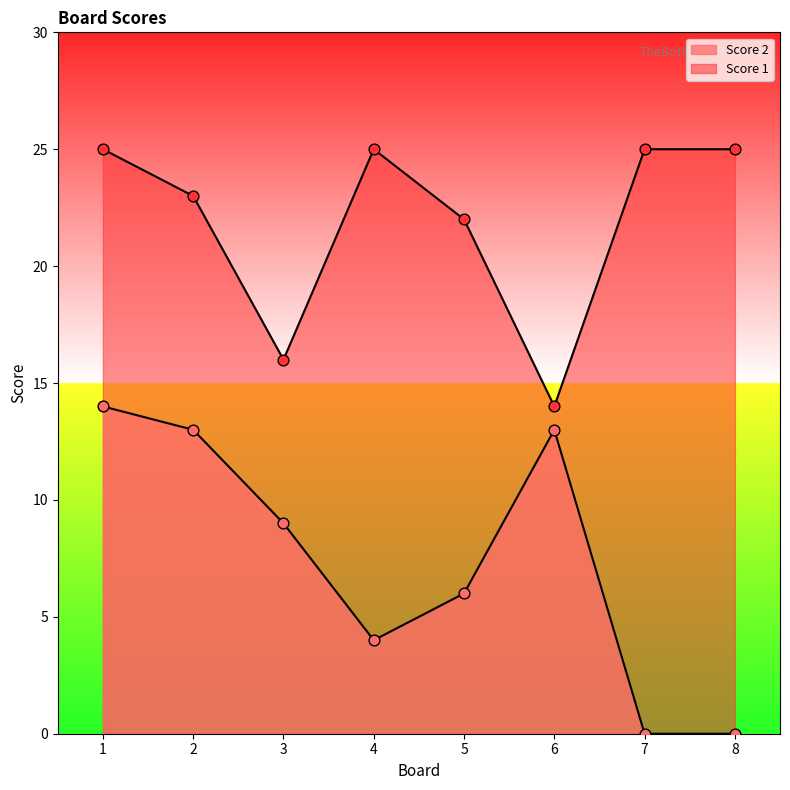

Which series reaches the minimum Y coordinate?

Score 2